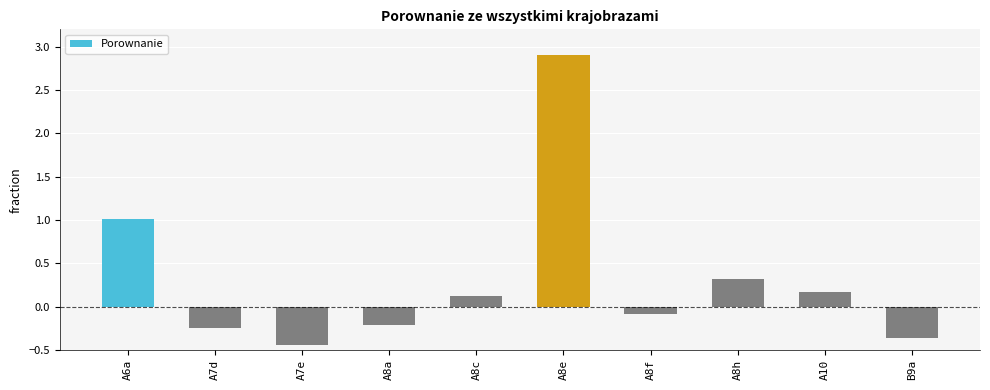

At which category does the chart reach its peak across all series?

A8e